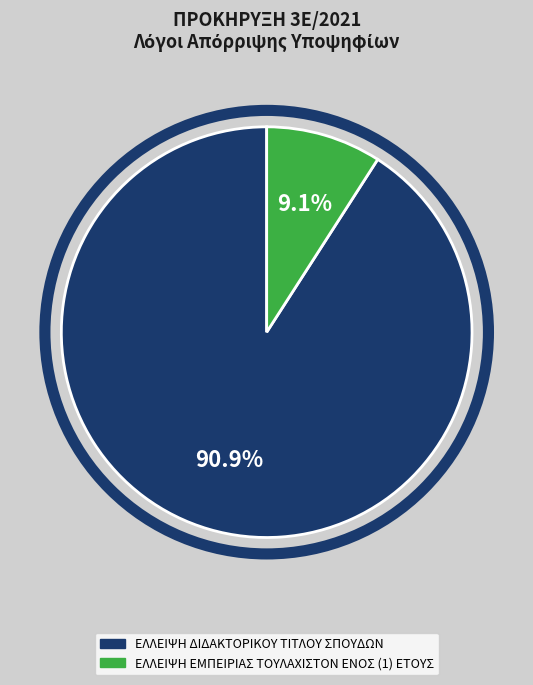

To the nearest percent, what percentage of the pie is ΕΛΛΕΙΨΗ ΕΜΠΕΙΡΙΑΣ ΤΟΥΛΑΧΙΣΤΟΝ ΕΝΟΣ (1) ΕΤΟΥΣ?

9%